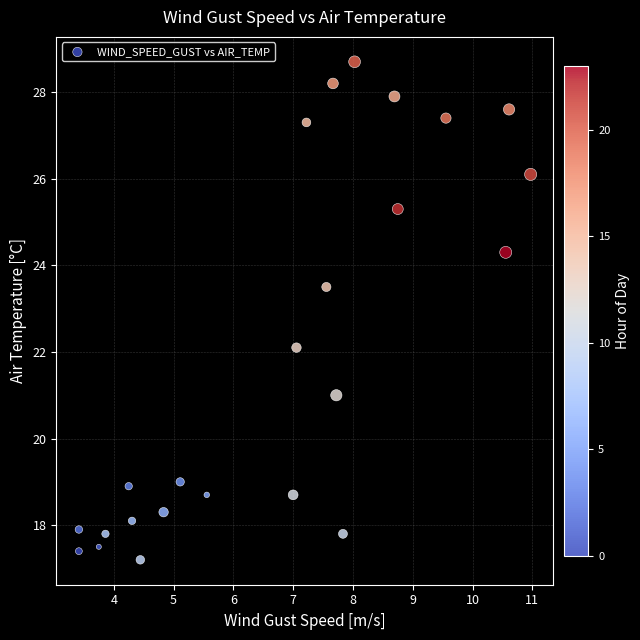

What is the range of Y values (max minus min)?

11.5